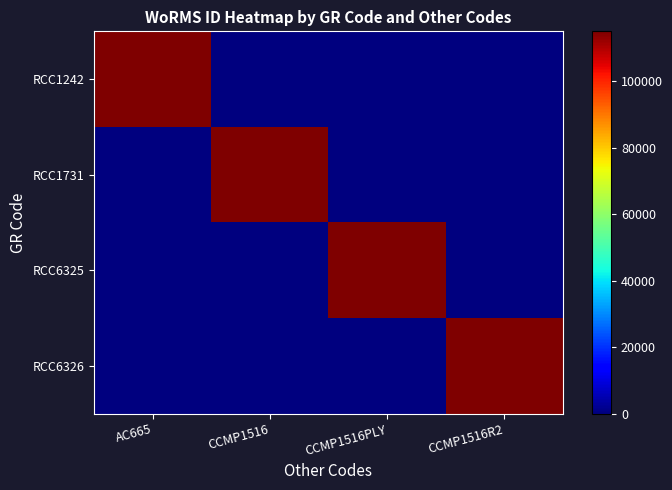

Count the number of data series in this chart.

4